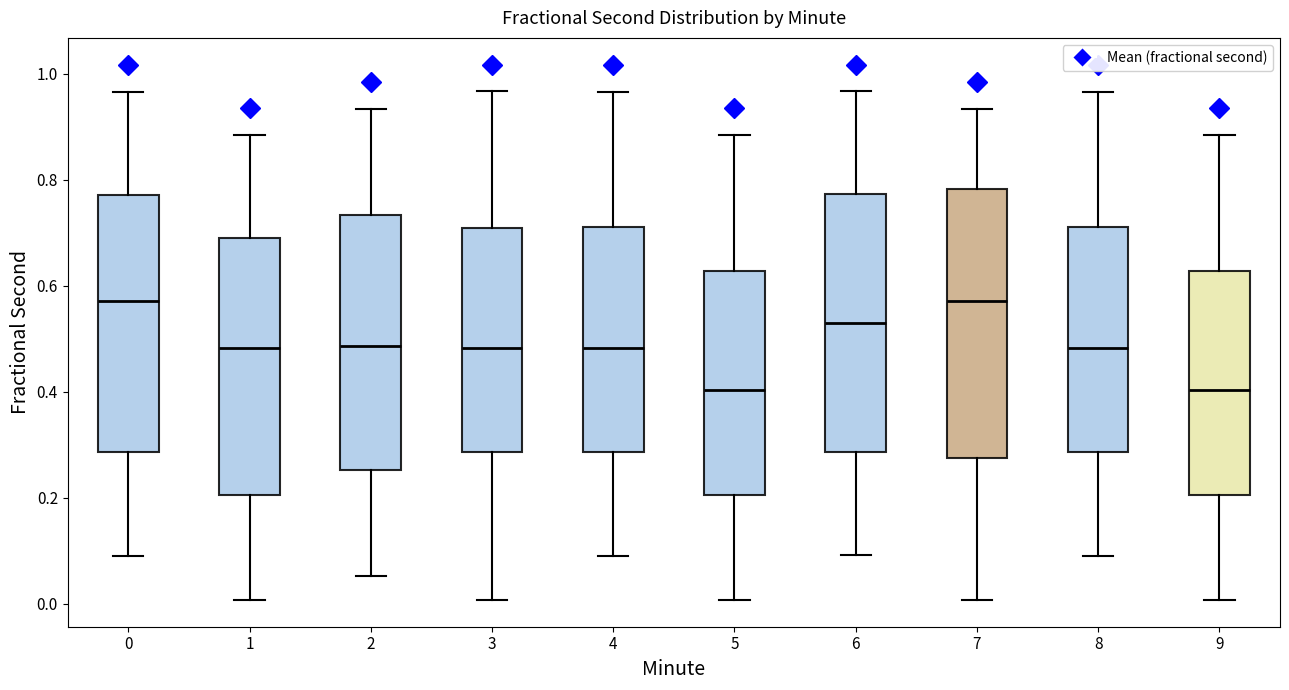

Reading left to right, transcribe this box plot: for each box, give where its median line is, the range the box spans, and where its two whiskers end, as read against the y-axis. The values are not printed on the chart, so give them approximately, as read against the axis.

0: median 0.58, box 0.28 to 0.78, whiskers 0.08 to 0.96
1: median 0.48, box 0.20 to 0.68, whiskers 0.00 to 0.88
2: median 0.48, box 0.26 to 0.74, whiskers 0.06 to 0.94
3: median 0.48, box 0.28 to 0.70, whiskers 0.00 to 0.96
4: median 0.48, box 0.28 to 0.70, whiskers 0.08 to 0.96
5: median 0.40, box 0.20 to 0.62, whiskers 0.00 to 0.88
6: median 0.52, box 0.28 to 0.78, whiskers 0.10 to 0.96
7: median 0.58, box 0.28 to 0.78, whiskers 0.00 to 0.94
8: median 0.48, box 0.28 to 0.70, whiskers 0.08 to 0.96
9: median 0.40, box 0.20 to 0.62, whiskers 0.00 to 0.88